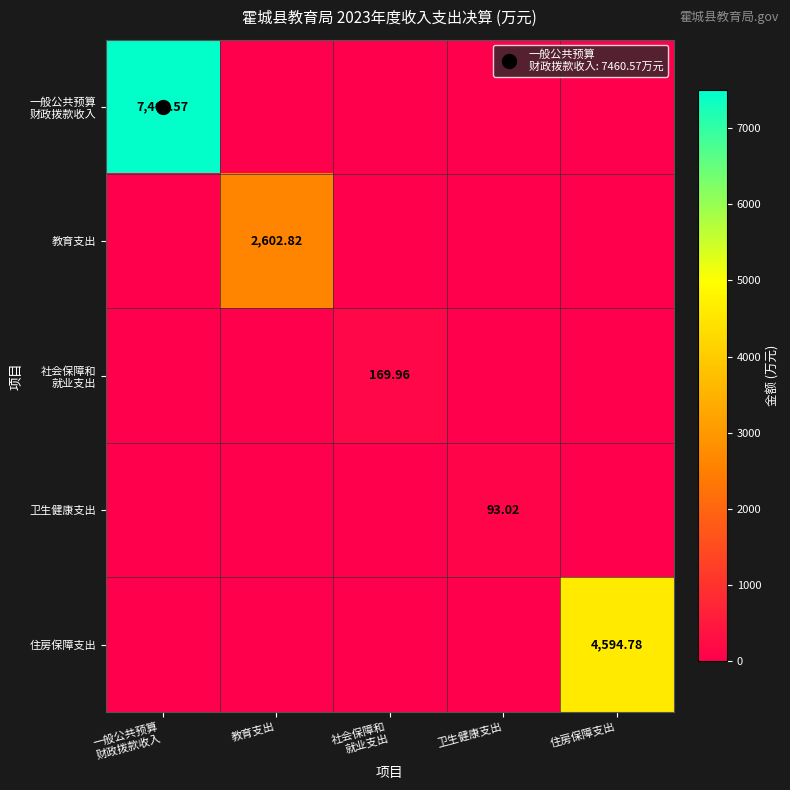

What is the difference between the maximum and minimum values in the 社会保障和 就业支出 series?

170.0